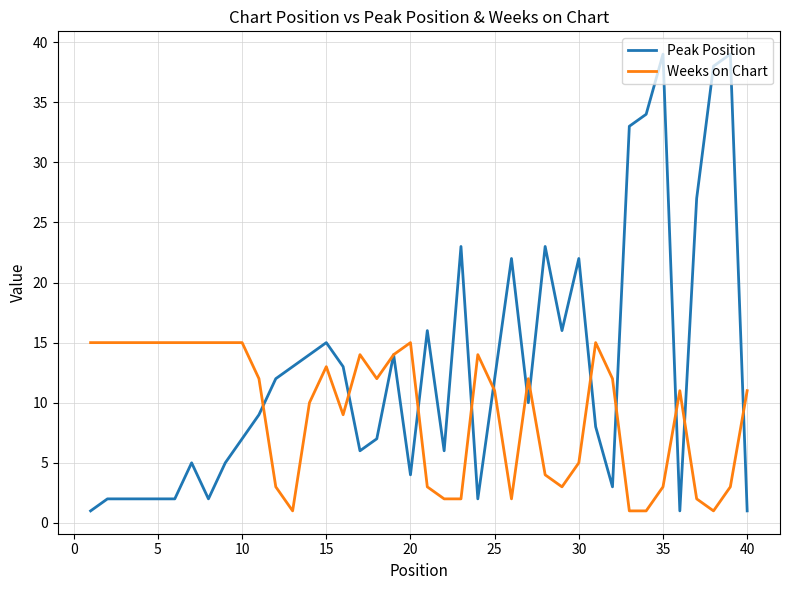

True or false: Weeks on Chart has more than 2 interior local peaks.

True